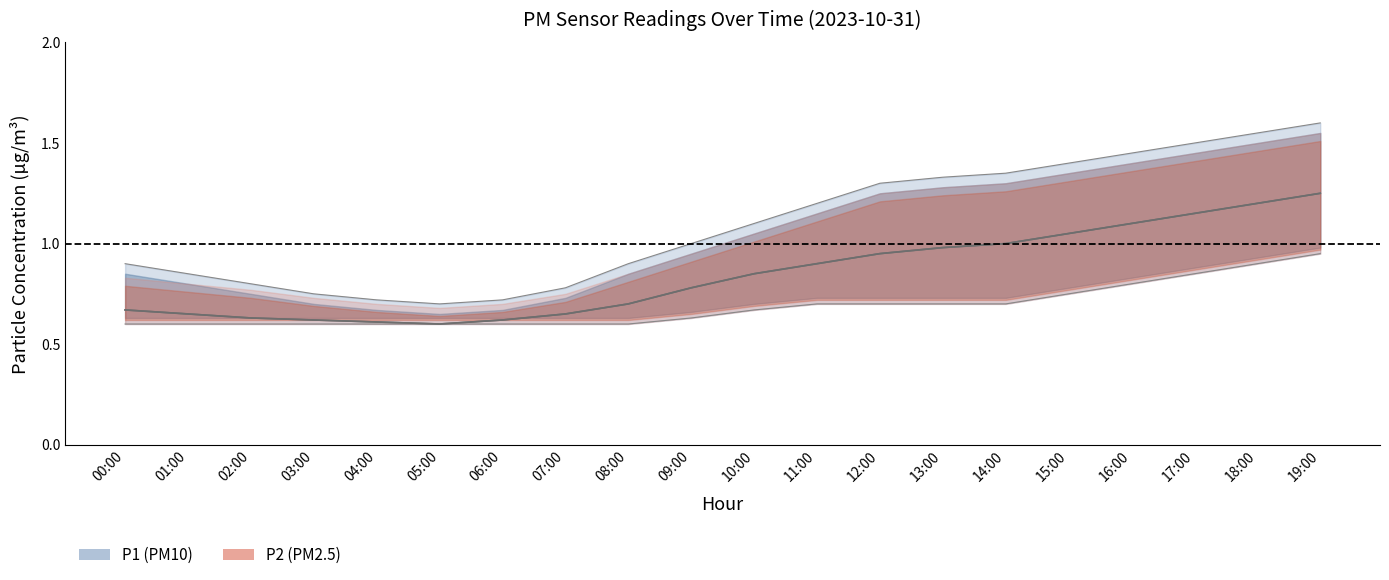

Where is P2_mean nearest to the value 0?

05:00